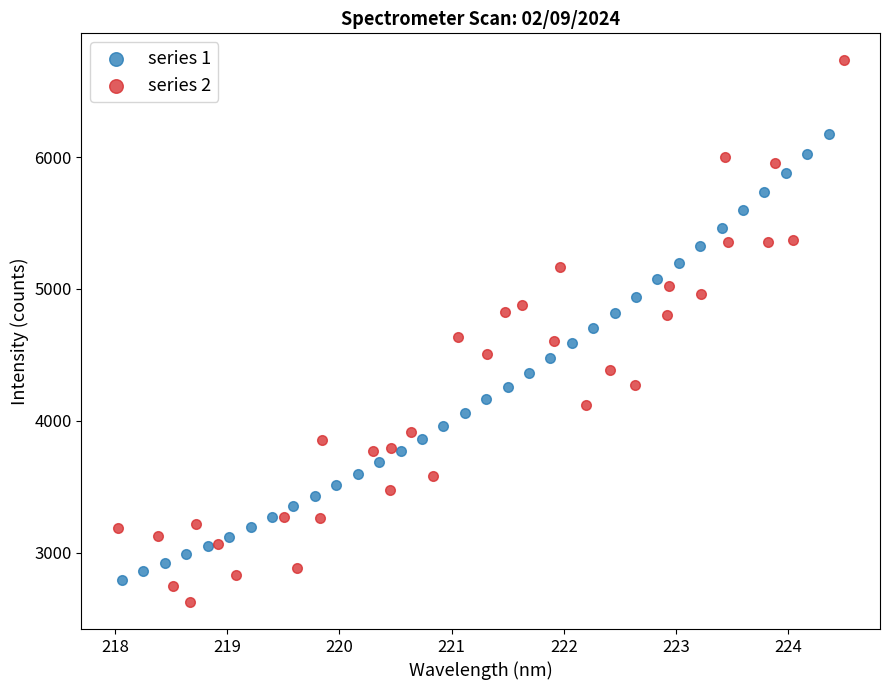

Which series reaches the maximum Y coordinate?

series 2